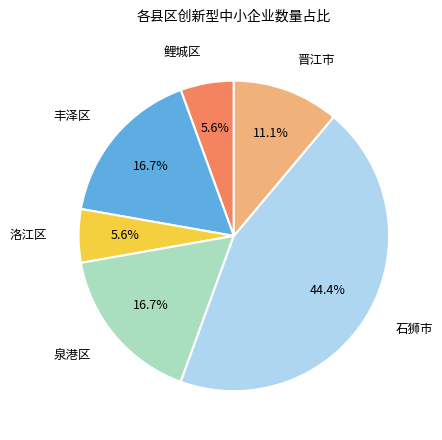

Is there a majority slice in this chart?

No